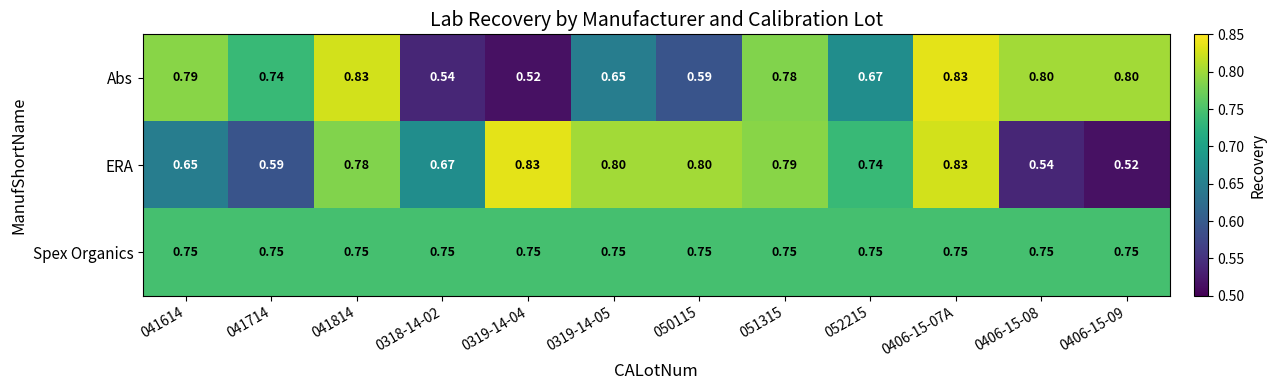

Which series changed the most between 052215 and 0406-15-07A?

Abs